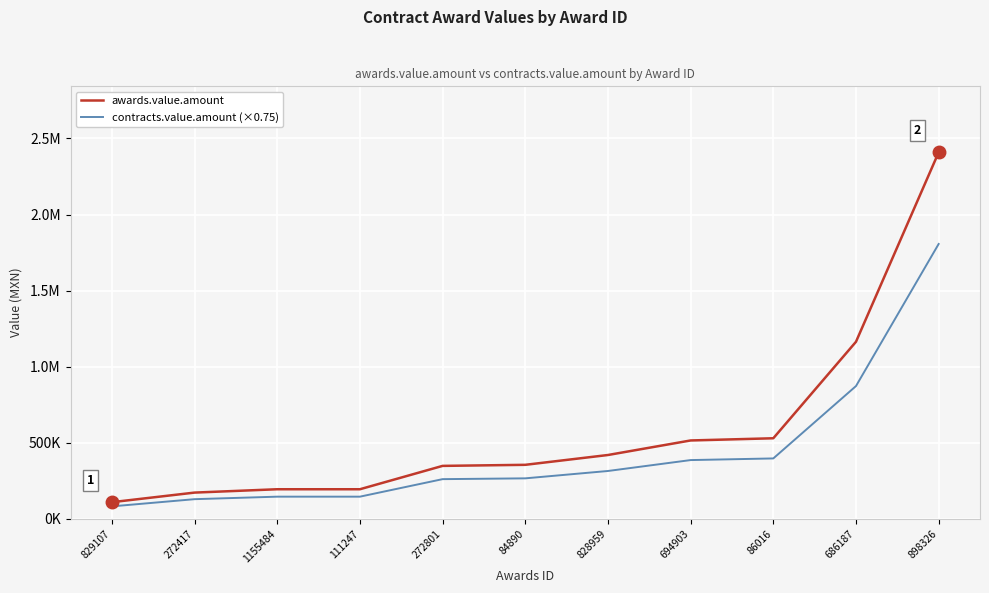

What is the difference between the maximum and minimum values in the awards.value.amount series?

2298885.0